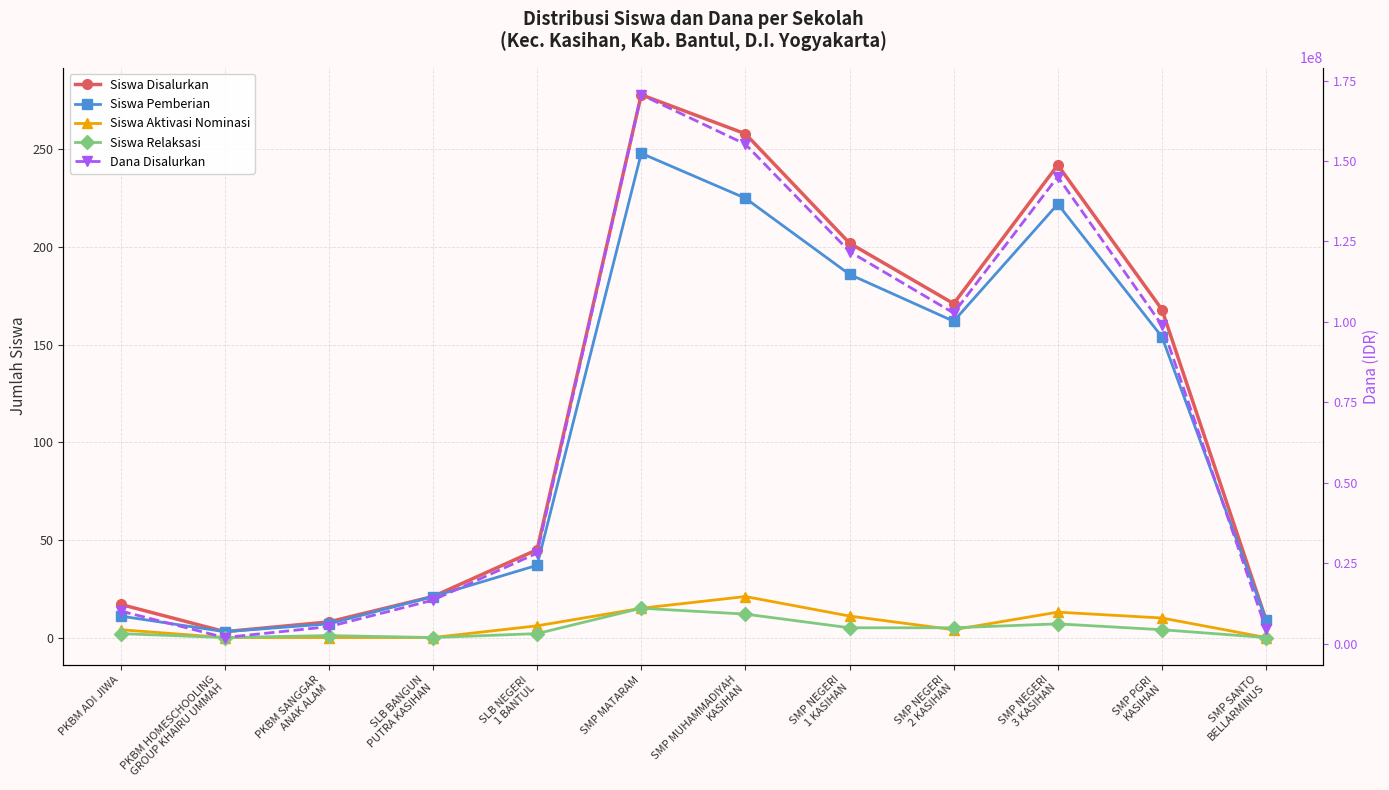

True or false: Siswa Aktivasi Nominasi and Dana Disalurkan cross at least once.

False